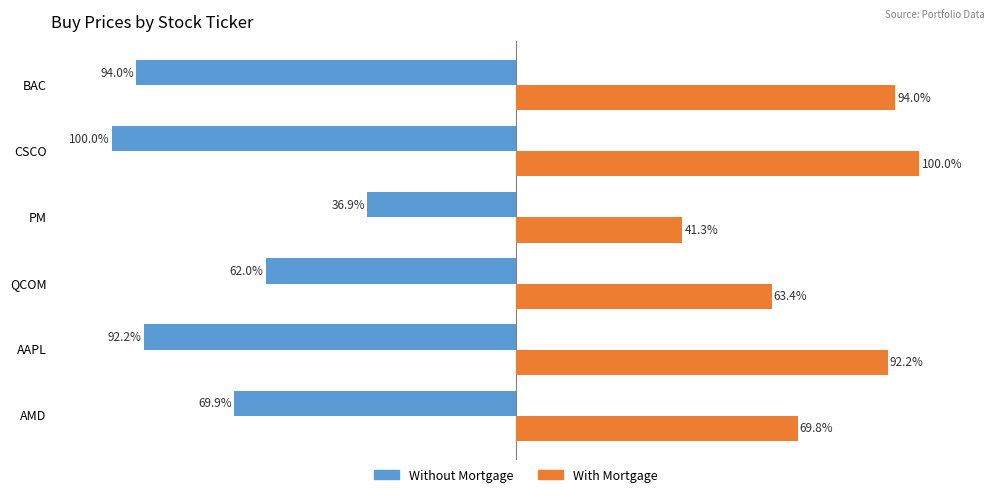

At which category is the sum across all series the highest?

PM